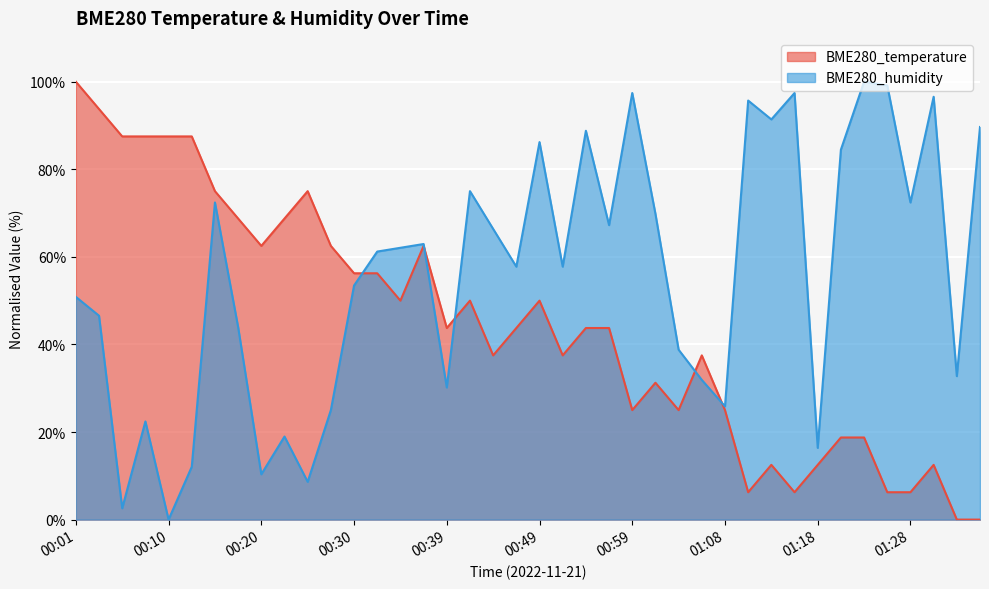

Which has a higher value, 00:05 or 01:18?

00:05